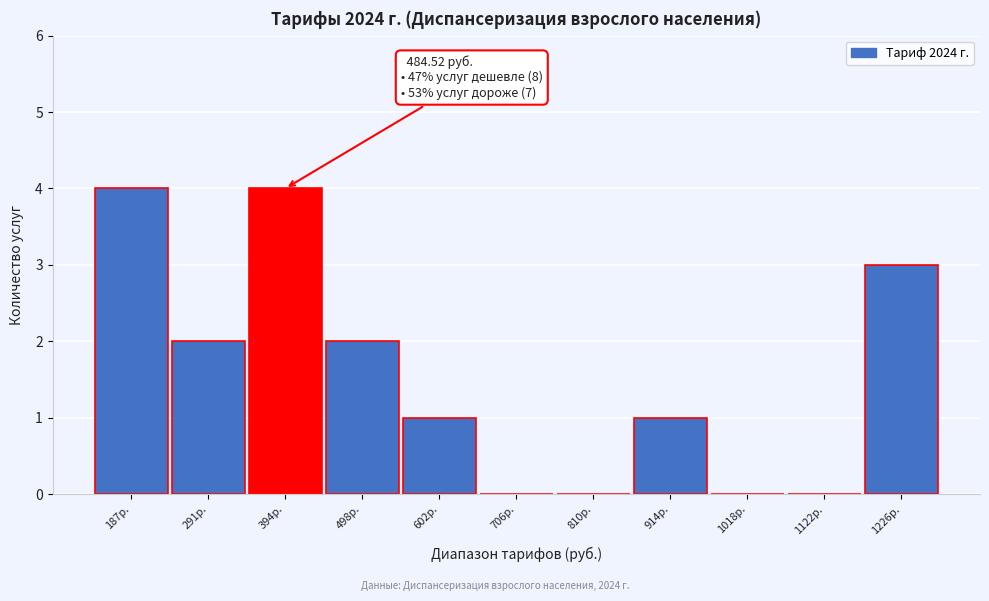

Reading right to left, list all the values displayed in this chart.

1226р.=3	1122р.=0	1018р.=0	914р.=1	810р.=0	706р.=0	602р.=1	498р.=2	394р.=4	291р.=2	187р.=4